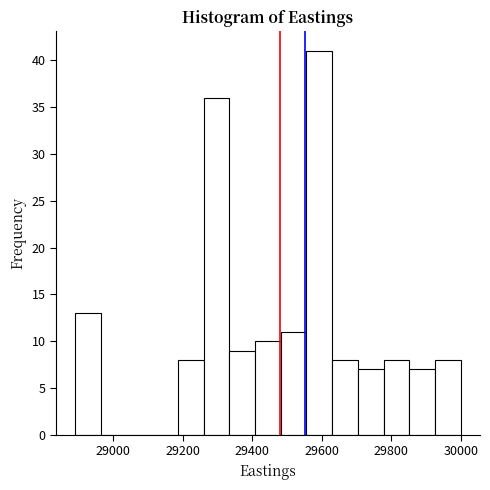

Read against the x-axis, roughly where is the centre of the tallest bar?

29600